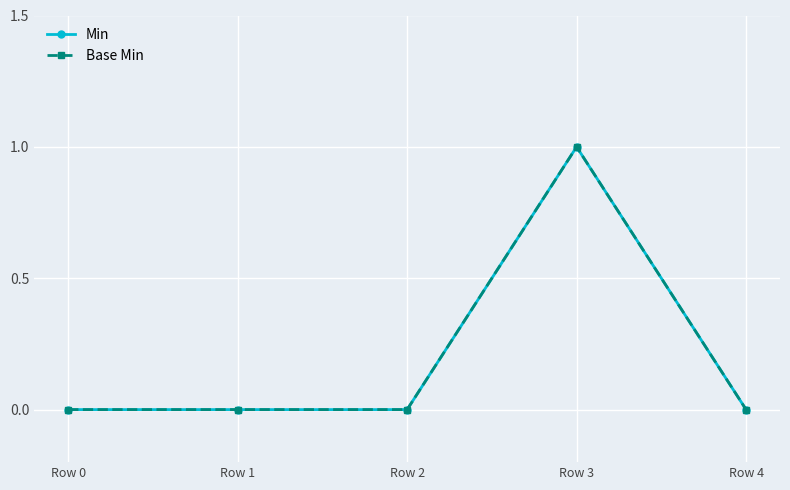

At which category does the chart reach its peak across all series?

Row 3